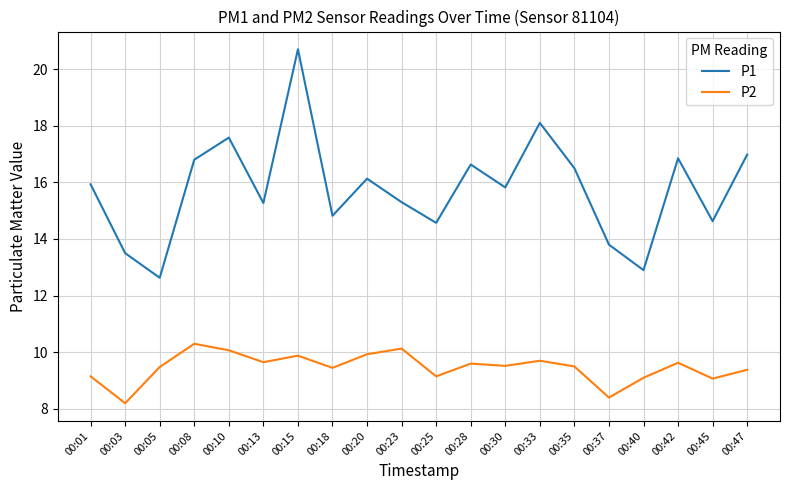

True or false: P2 and P1 cross at least once.

False